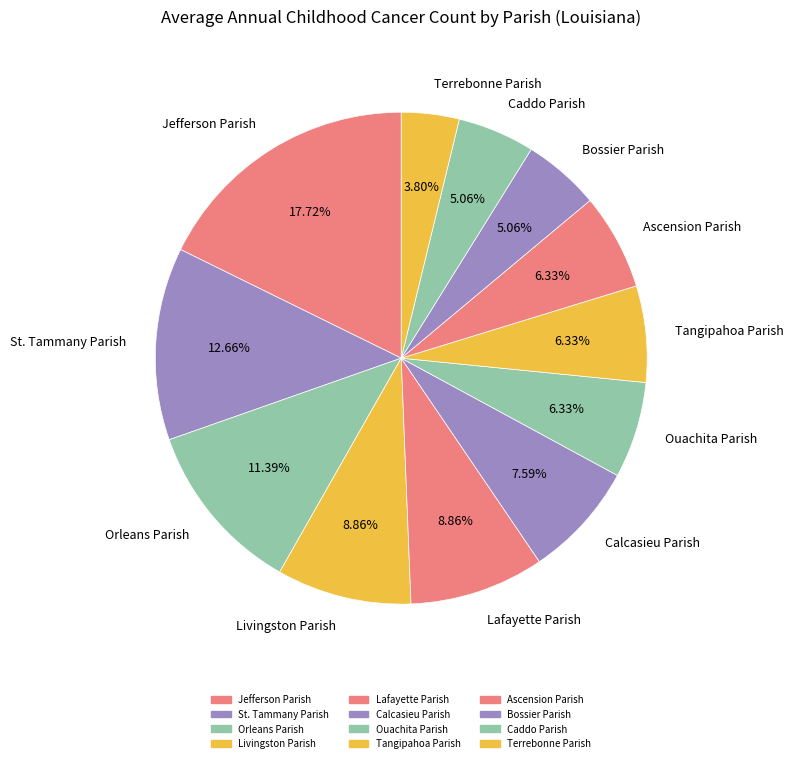

Does any single category account for the majority?

No